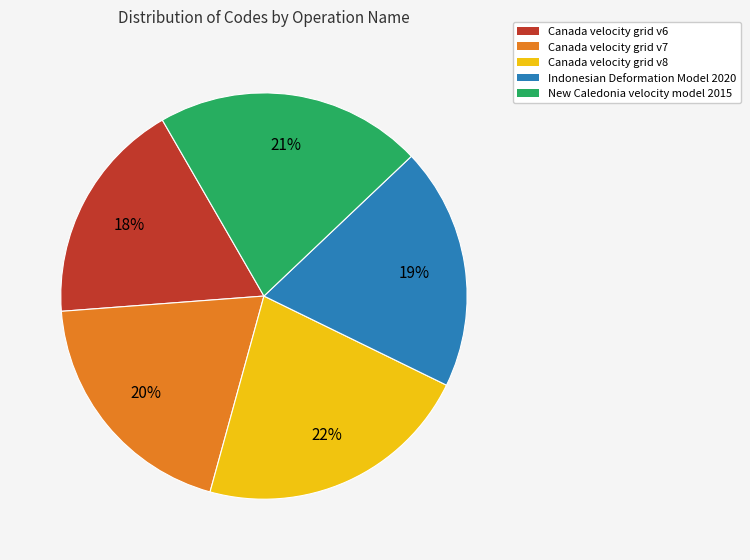

Does Canada velocity grid v7 account for over 50% of the chart?

No